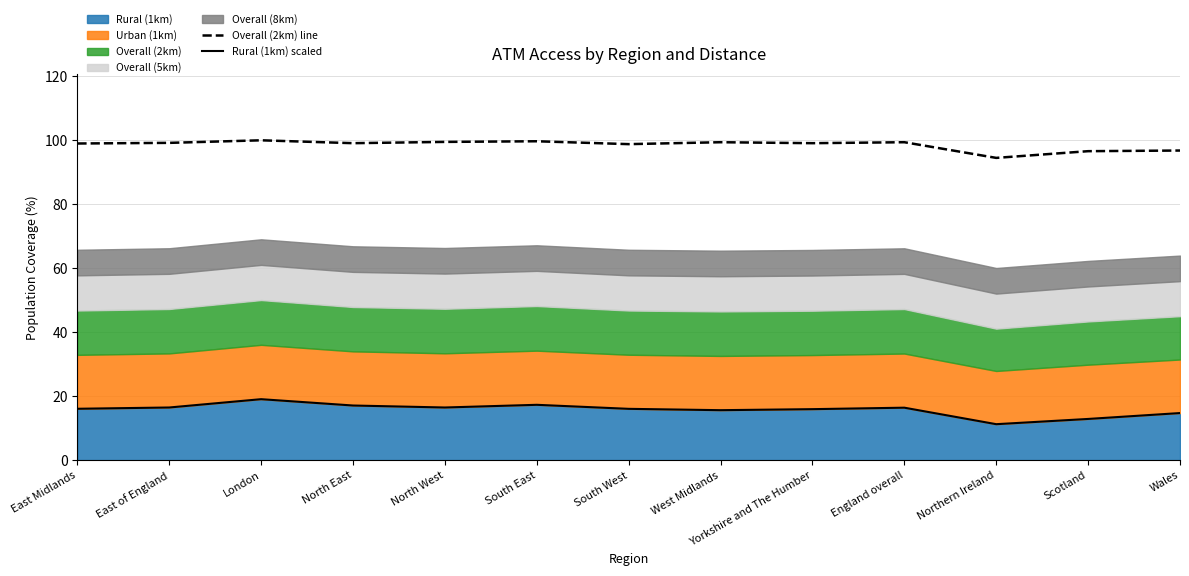

What is the spread (max minus min) of values at South East?

82.4